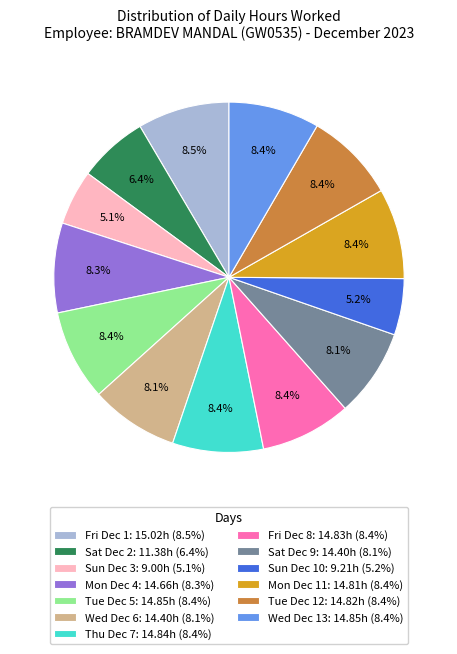

How many slices are in this pie chart?

13